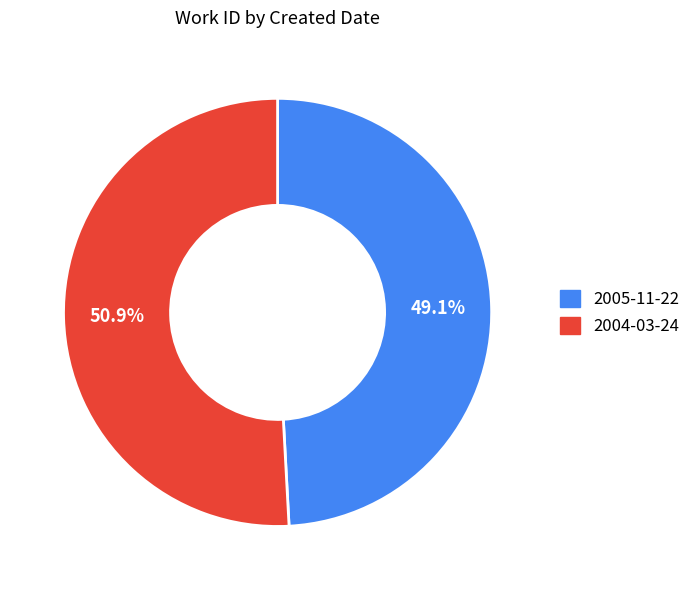

Does any single category account for the majority?

Yes